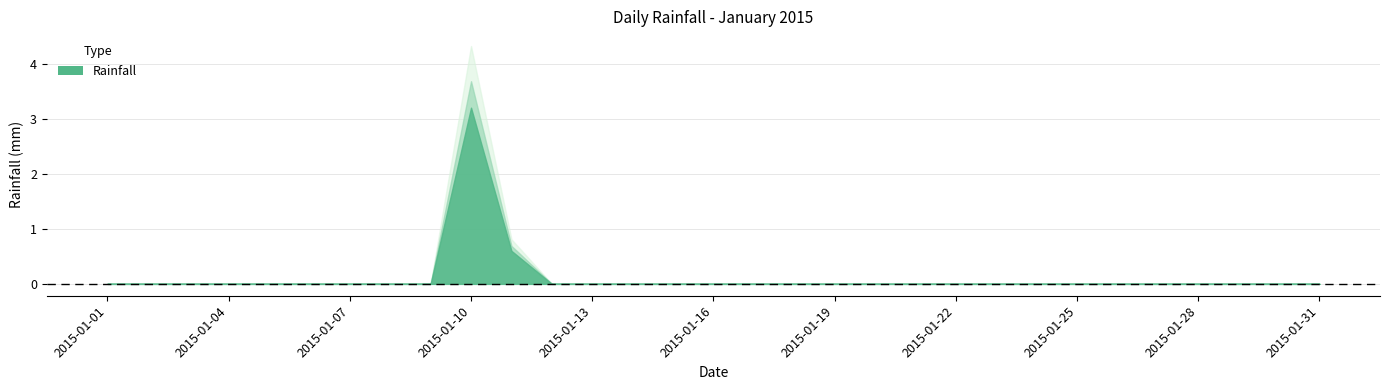

How many lines are shown in the chart?

1